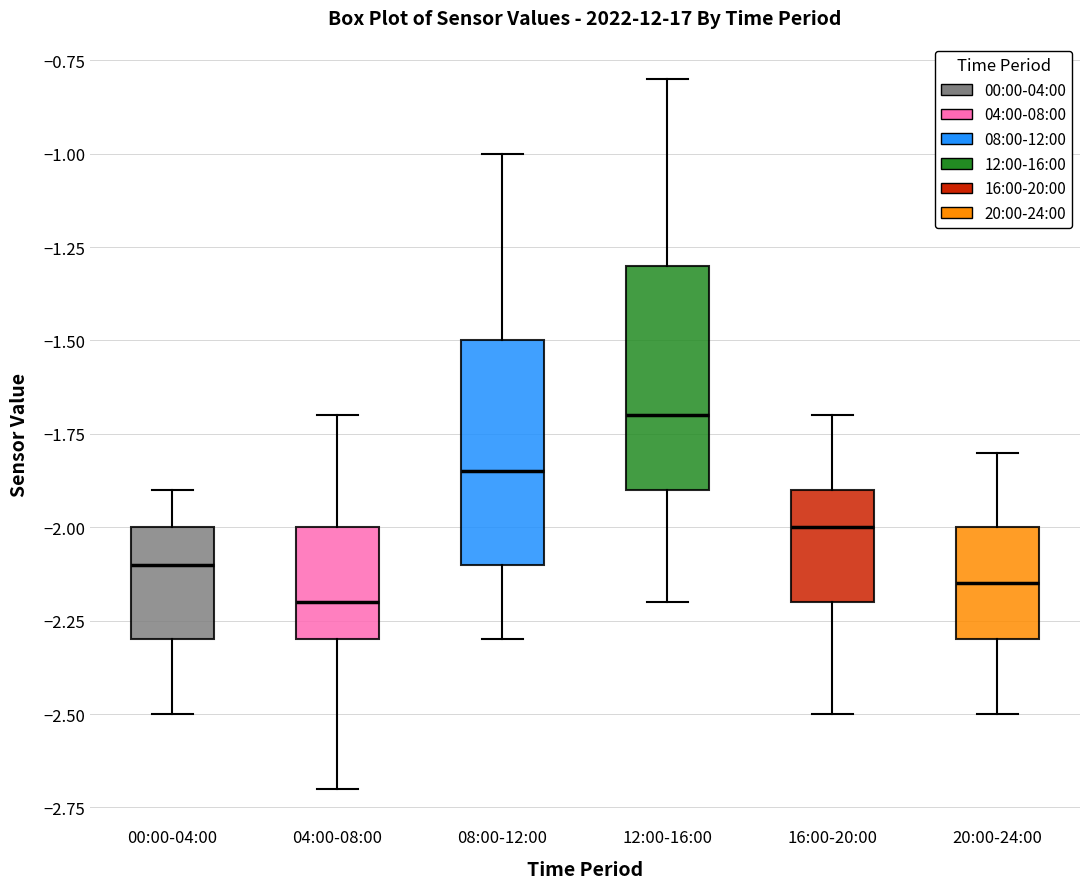

Where is the upper edge of the box for 16:00-20:00 on the y-axis? The values are not printed on the chart, so give them approximately, as read against the axis.

-1.90